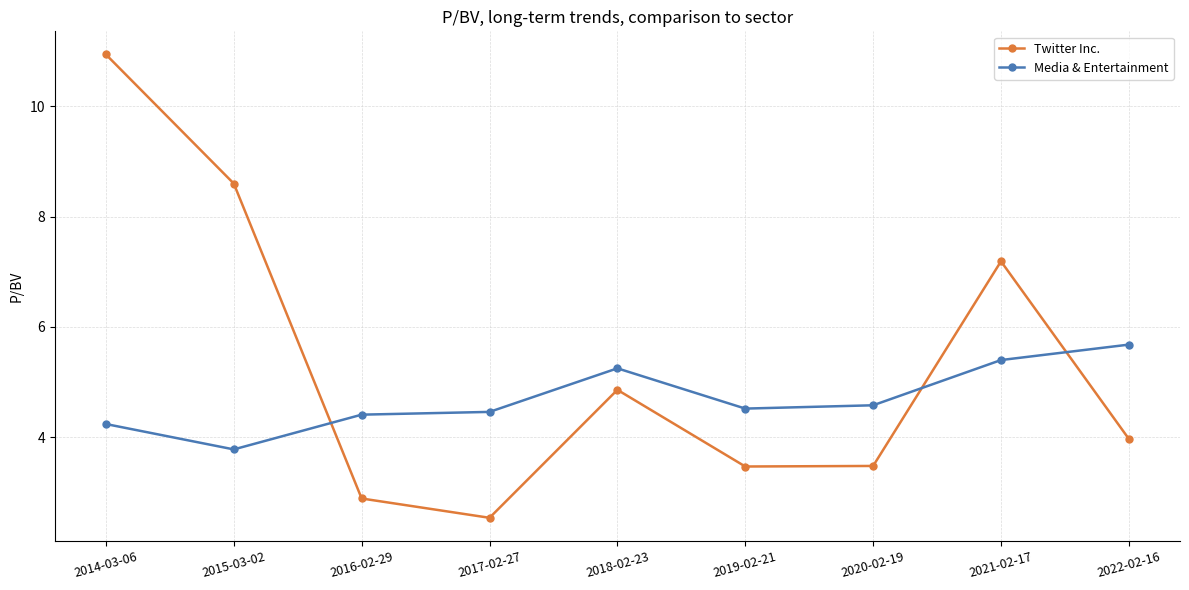

List the series in order of their overall mean, lowest first.

Media & Entertainment, Twitter Inc.